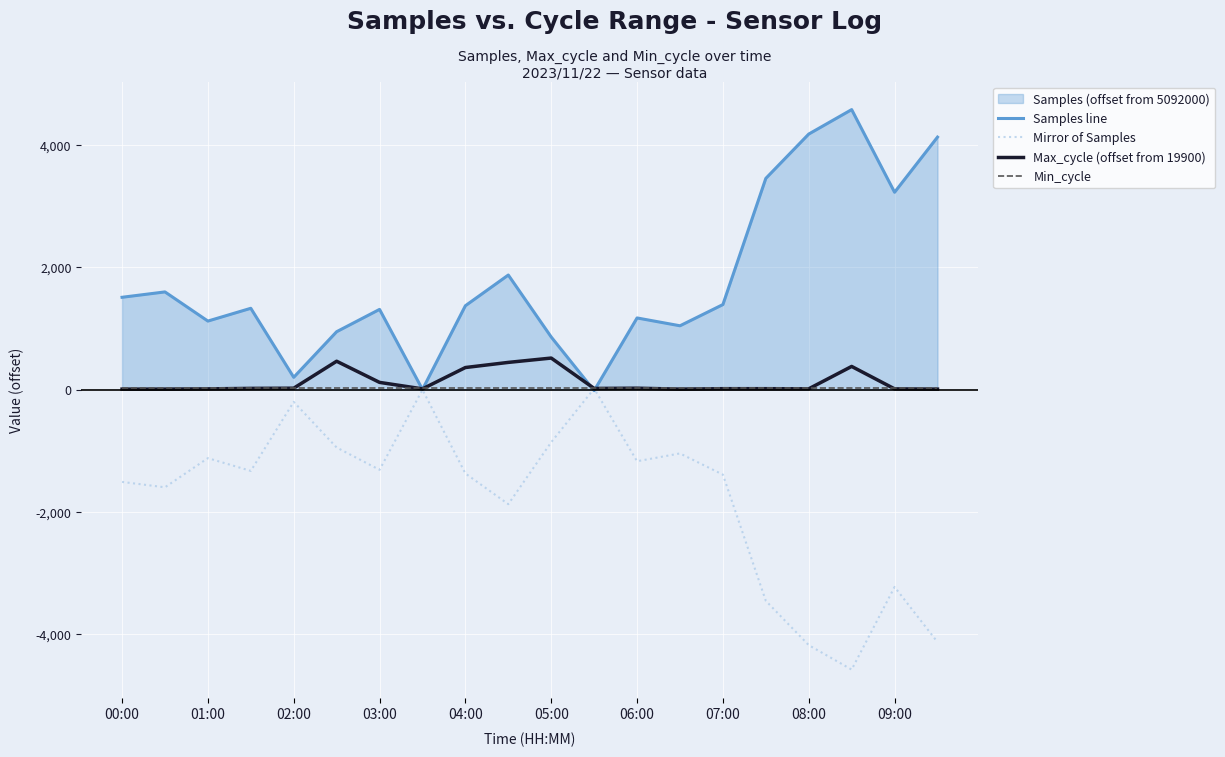

Which series has the largest total across all categories?

Samples line